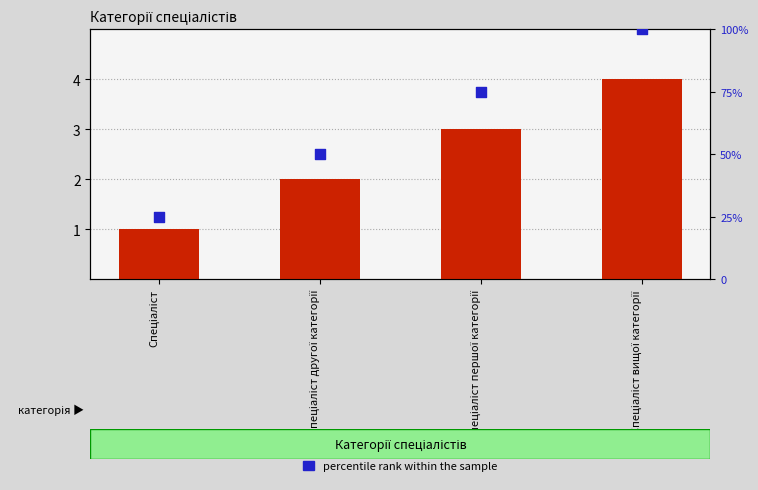

Which series reaches the maximum Y coordinate?

percentile rank within the sample